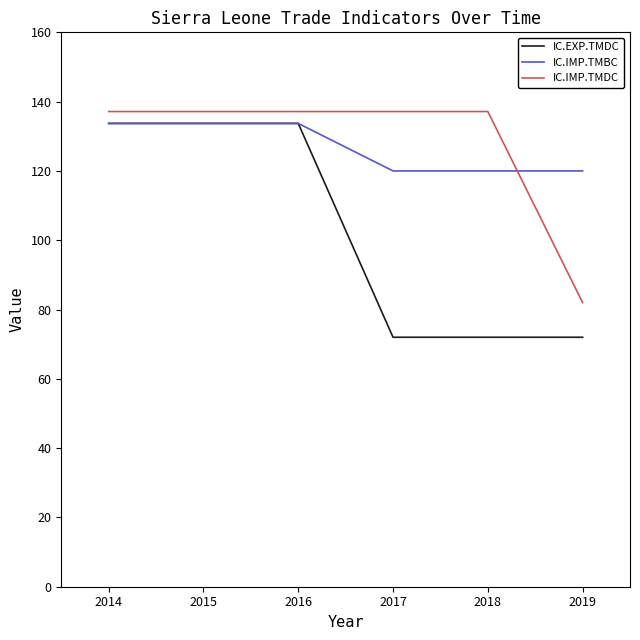

Rank the series at 2019 from lowest to highest value.

IC.EXP.TMDC, IC.IMP.TMDC, IC.IMP.TMBC